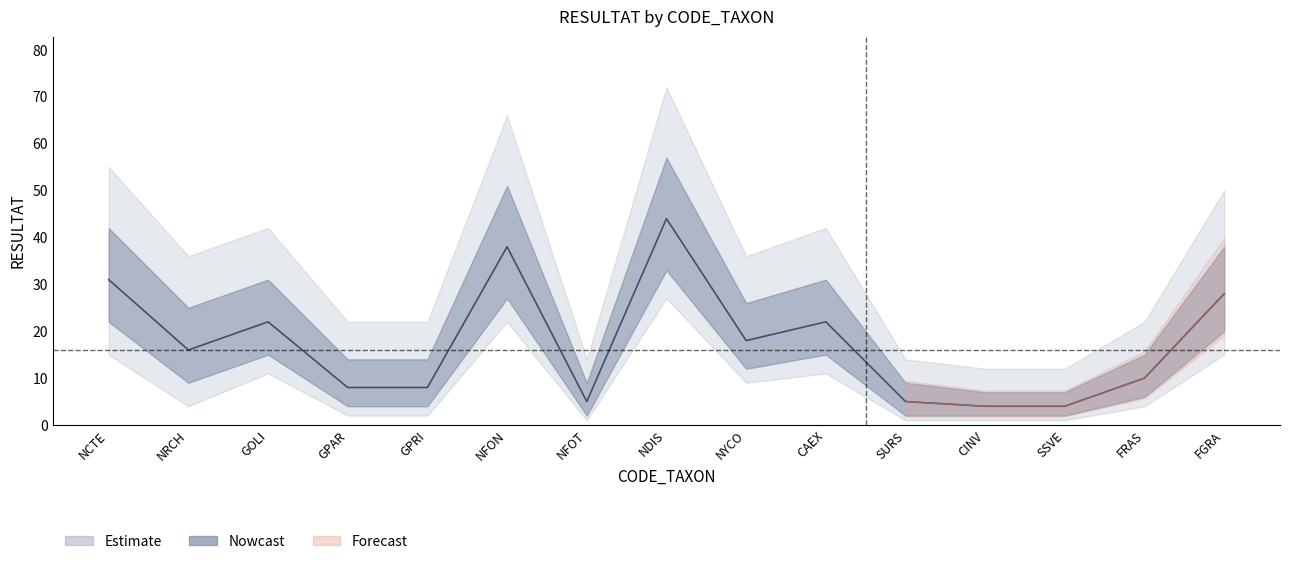

What is the label of the 1st point from the right?

FGRA